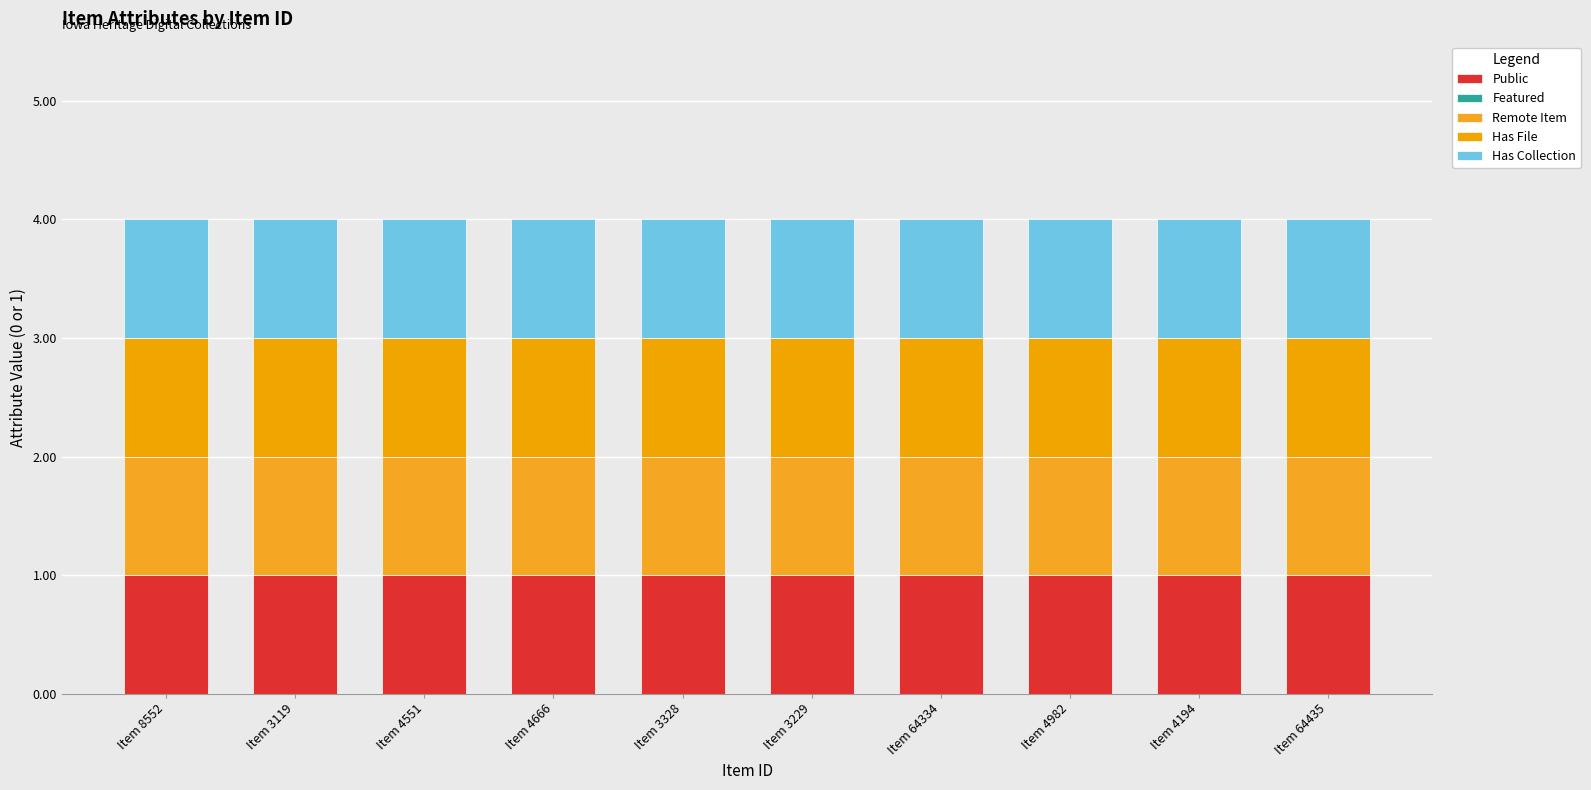

What are all the series names shown in the legend?

Public, Featured, Remote Item, Has File, Has Collection